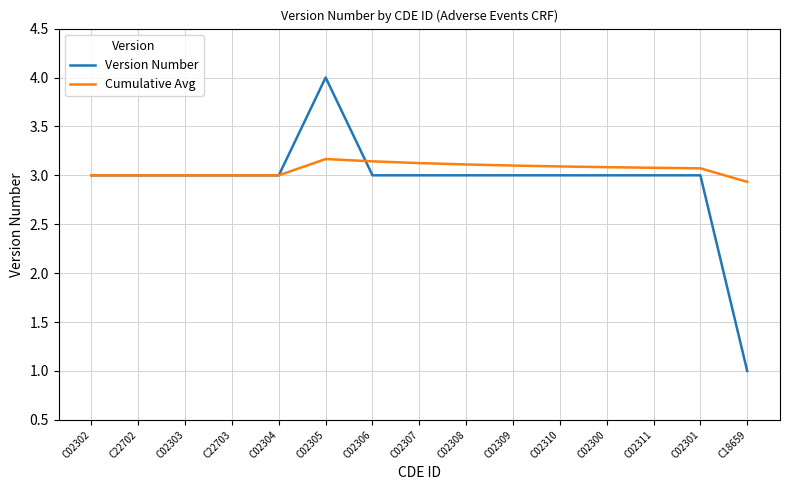

List the series in order of their peak value, lowest first.

Cumulative Avg, Version Number